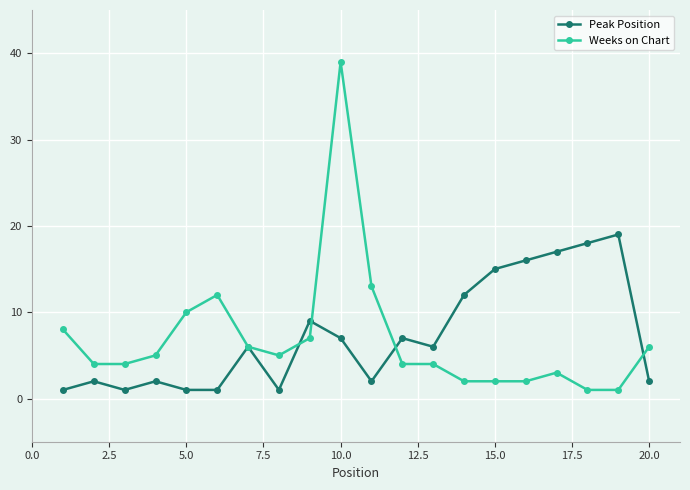

What is the maximum value for Weeks on Chart?

39